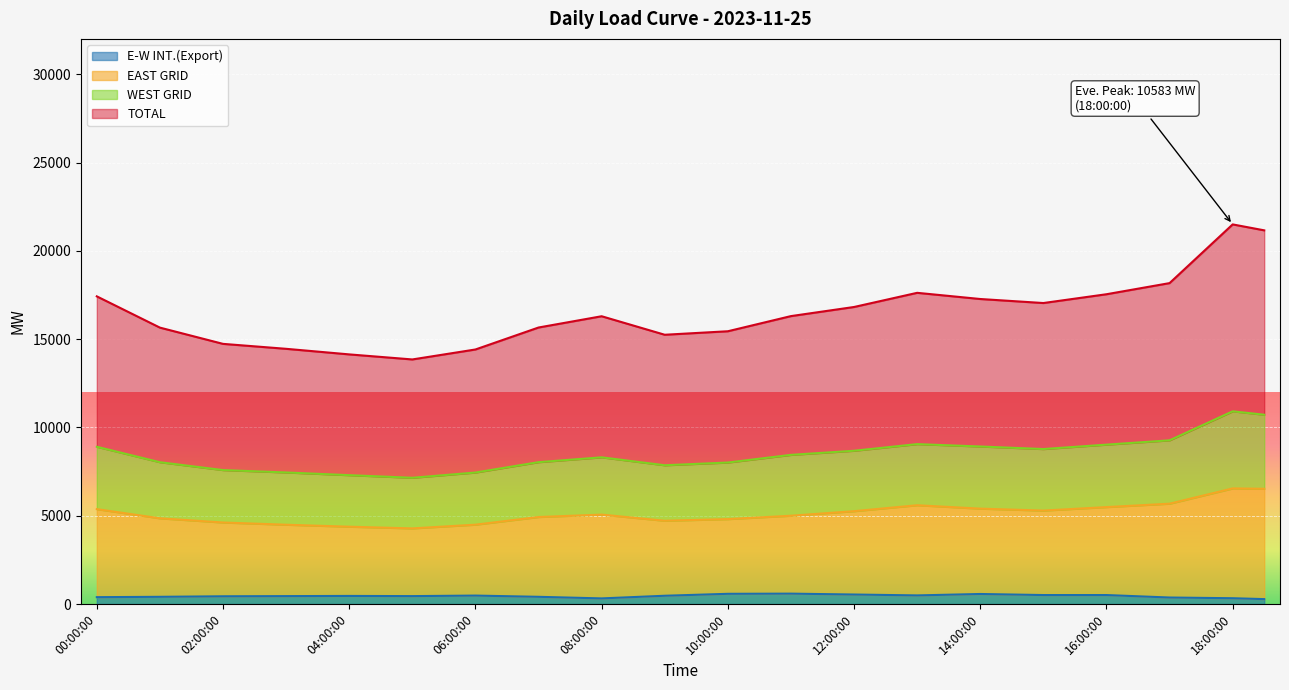

What is the sum of the EAST GRID values at 05:30:00 and 09:00:00?

9105.5